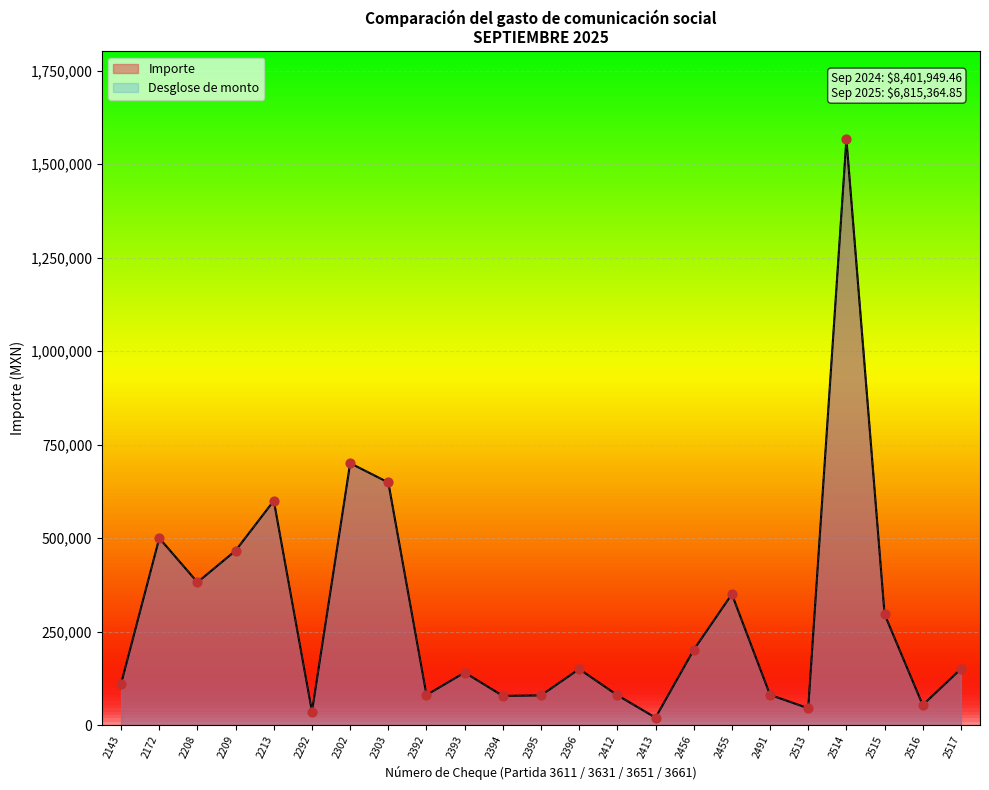

Is the value of Desglose at 2303 greater than the value of Importe at 2517?

Yes